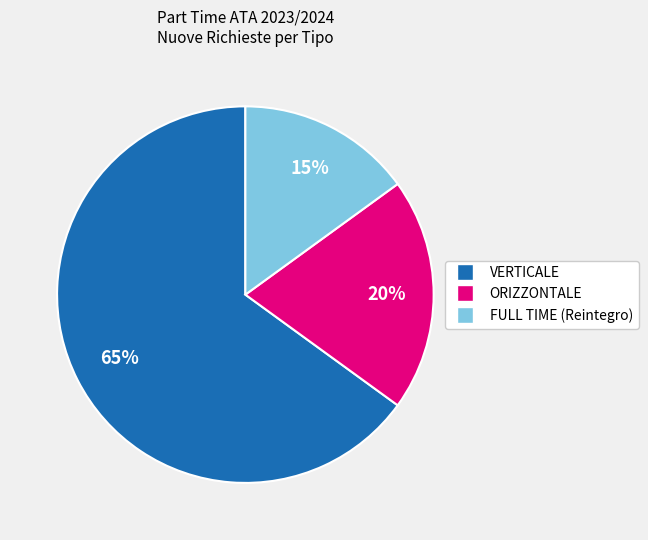

To the nearest percent, what is the average slice percentage?

33%